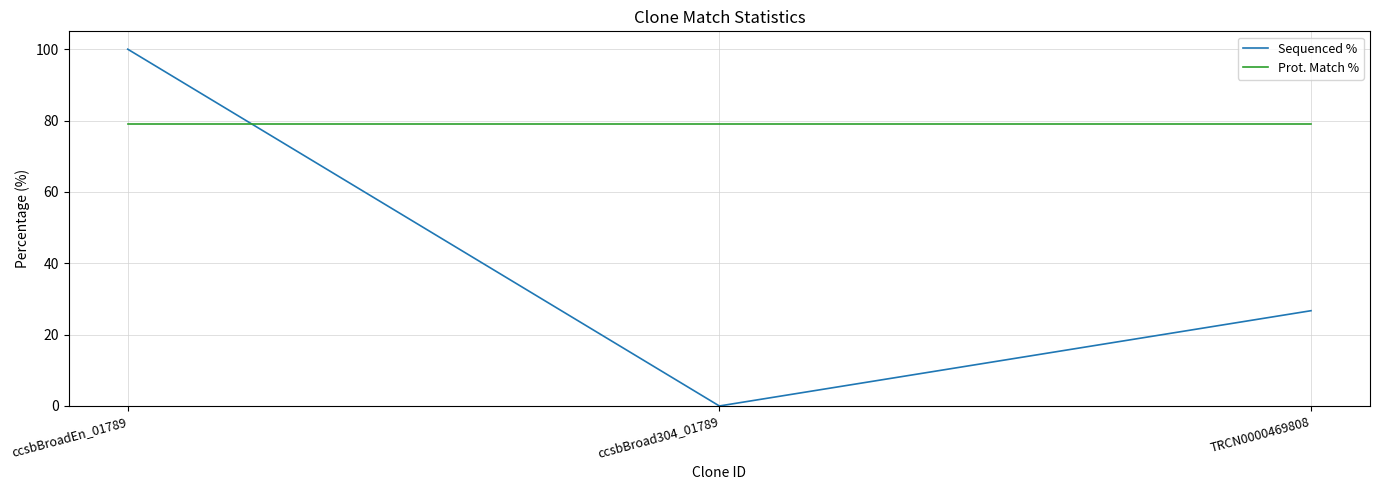

Is this an area chart (filled region under the line)?

No